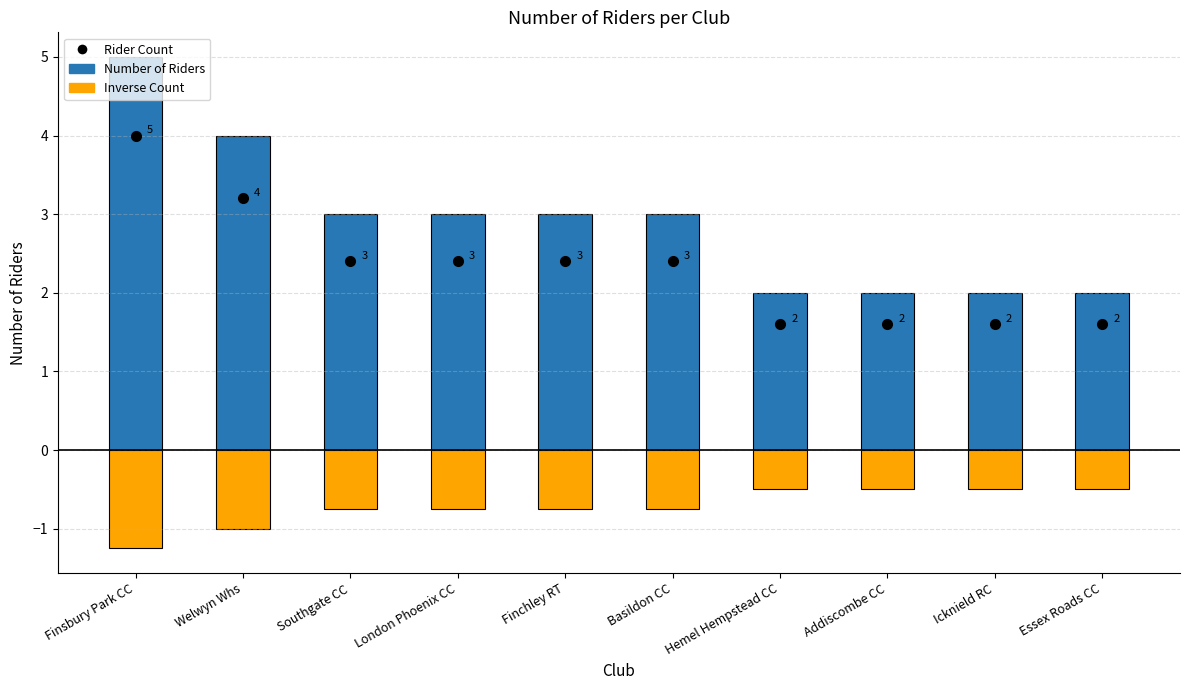

What is the label of the 8th bar from the right?

Southgate CC